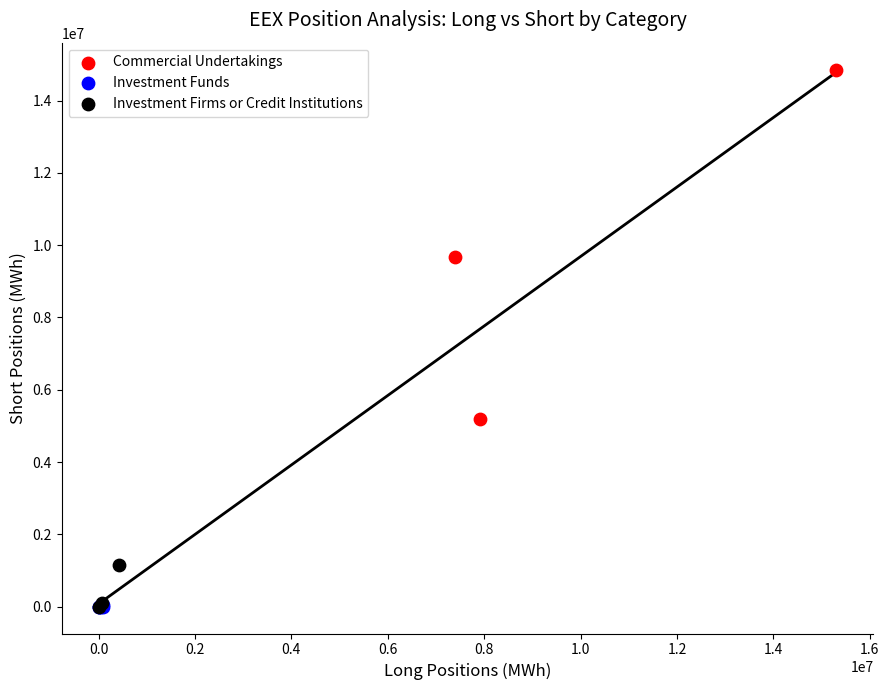

Which series reaches the maximum Y coordinate?

Commercial Undertakings